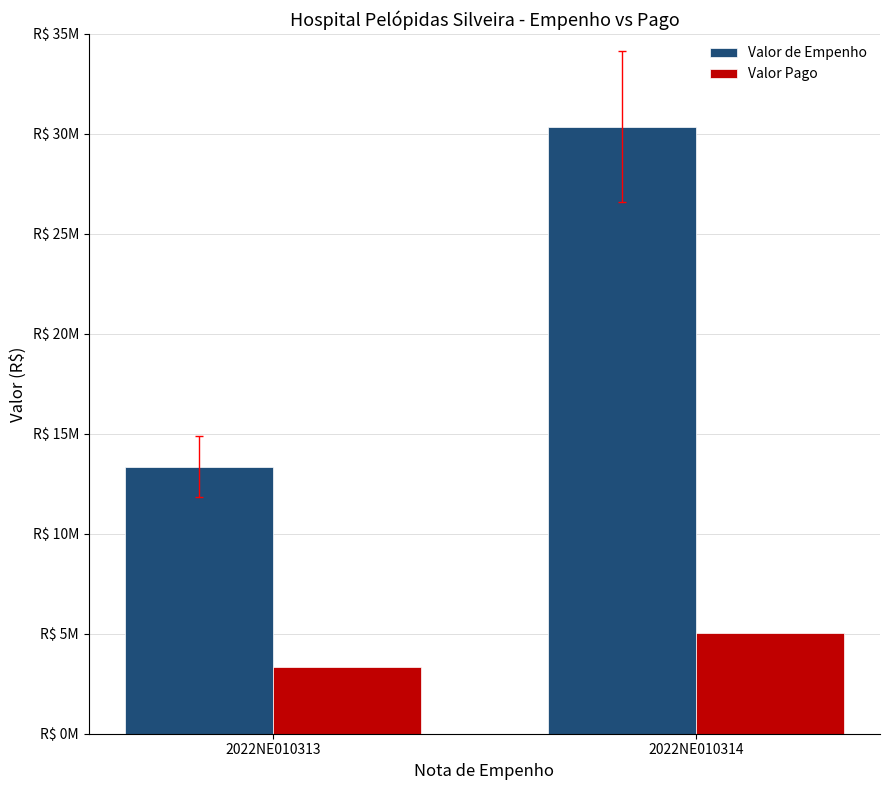

What is the smallest value displayed?

3341284.5